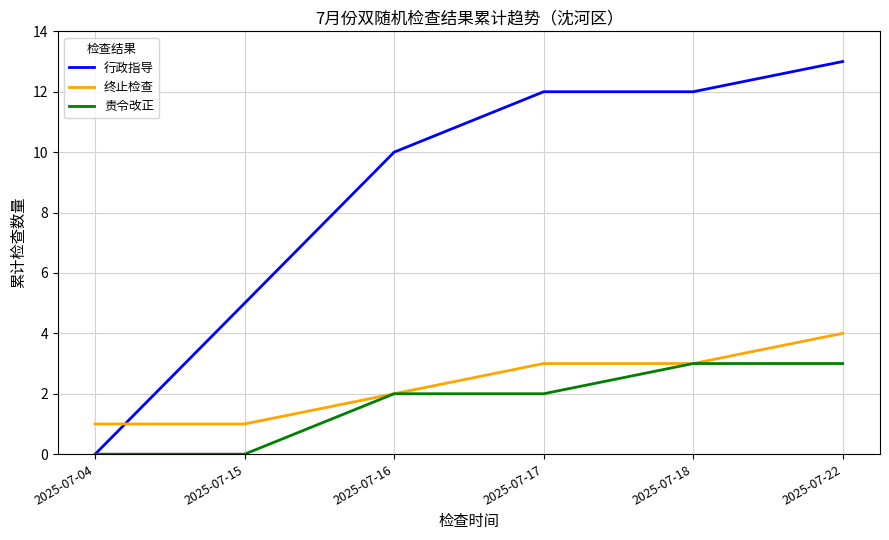

Reading left to right, transcribe all the data shown in this chart.

行政指导: 2025-07-04=0	2025-07-15=5	2025-07-16=10	2025-07-17=12	2025-07-18=12	2025-07-22=13
终止检查: 2025-07-04=1	2025-07-15=1	2025-07-16=2	2025-07-17=3	2025-07-18=3	2025-07-22=4
责令改正: 2025-07-04=0	2025-07-15=0	2025-07-16=2	2025-07-17=2	2025-07-18=3	2025-07-22=3